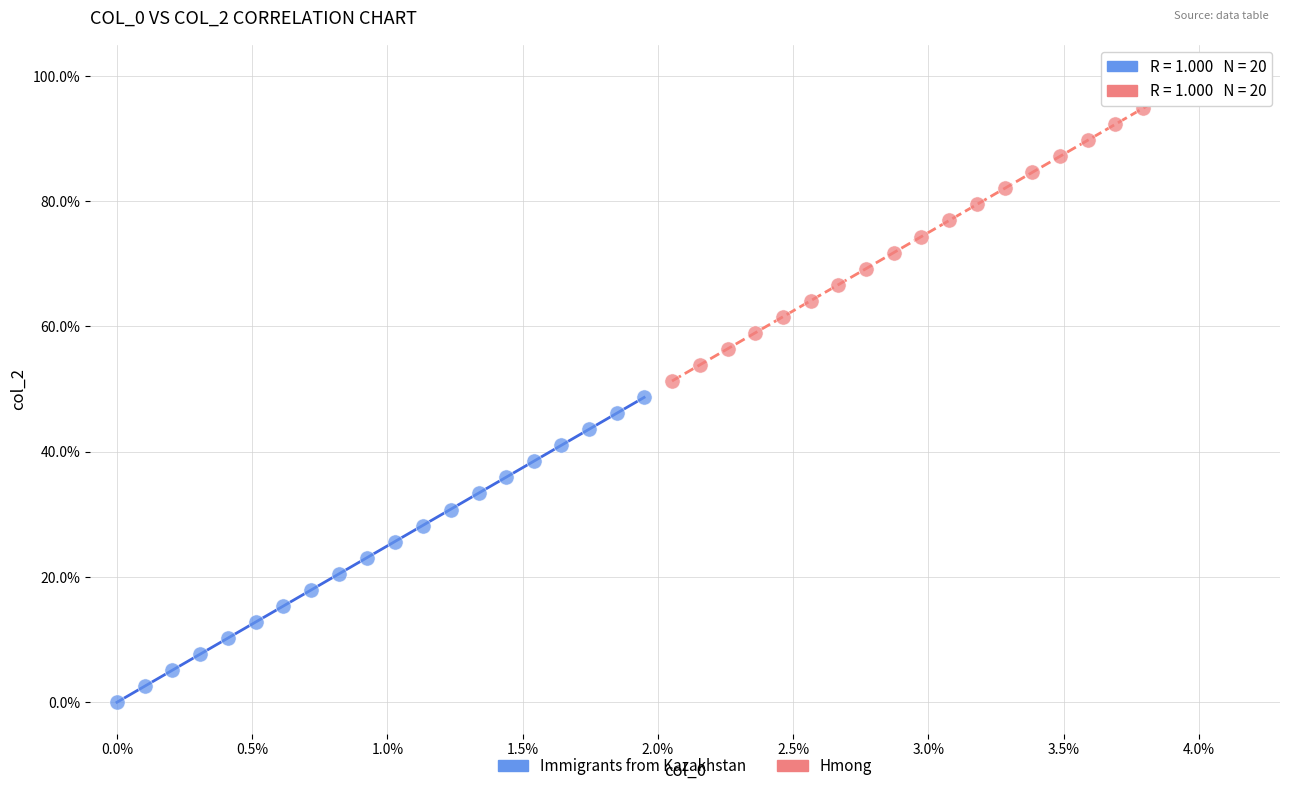

What are all the series names shown in the legend?

Immigrants from Kazakhstan, Hmong